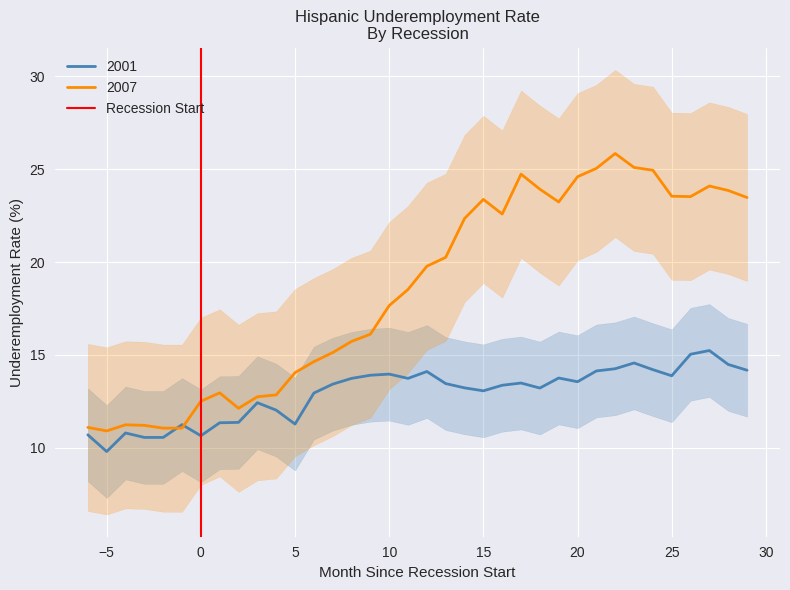

What is the maximum value for 2007?

25.9